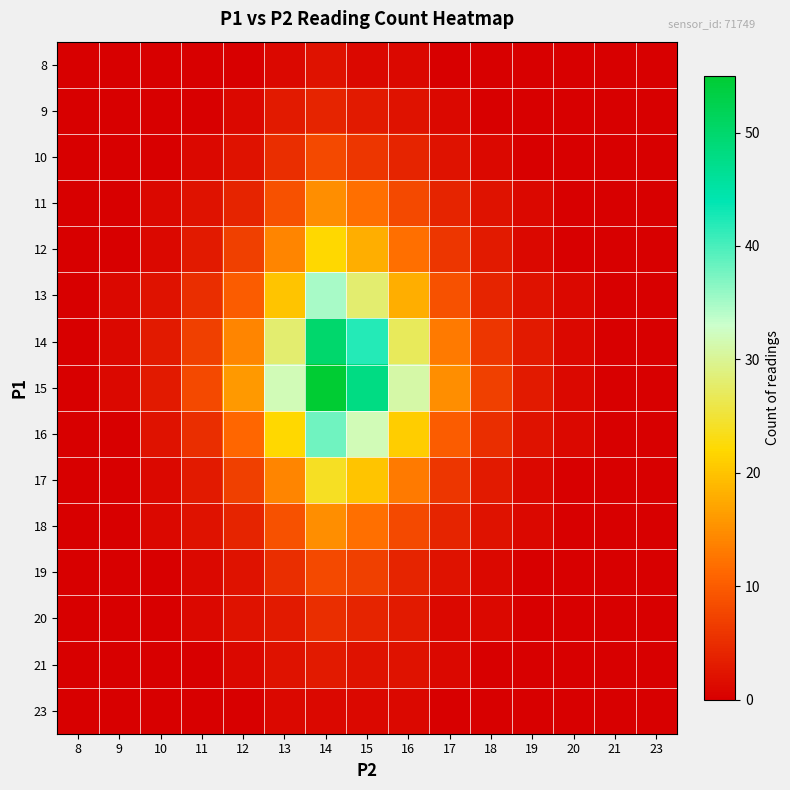

What is the total value across all series at 15?

236